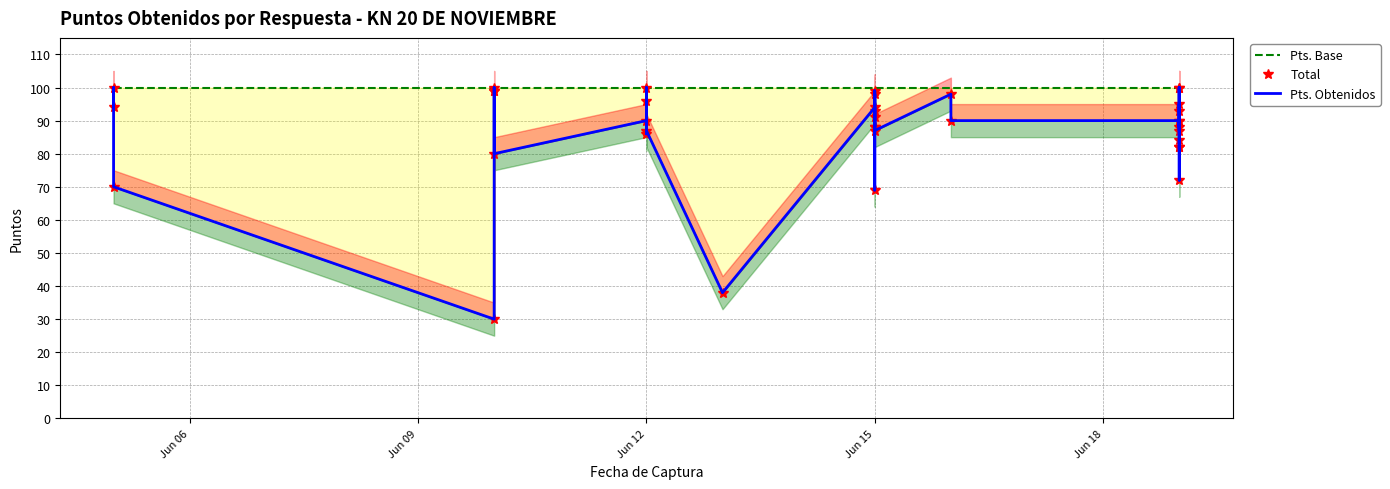

What is the average value of the Total series?

87